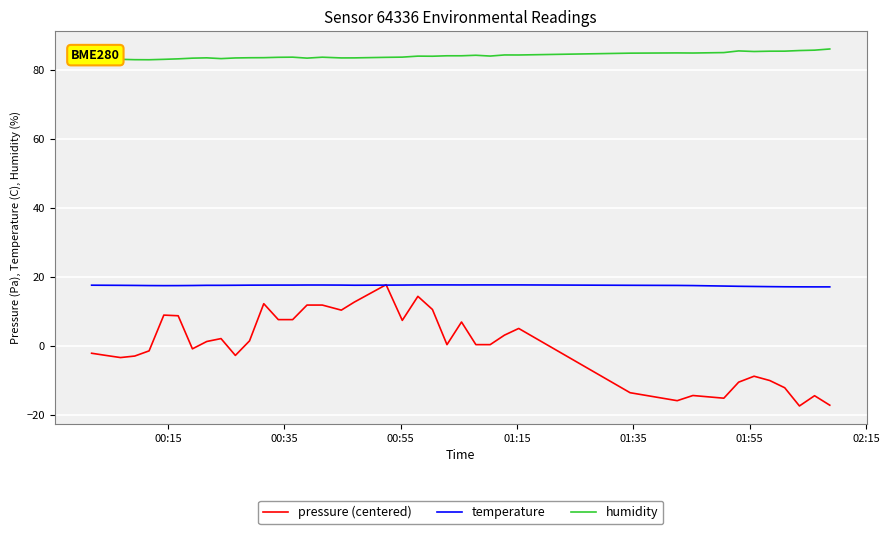

Rank the series by their average value, from highest to lowest.

humidity, temperature, pressure (centered)